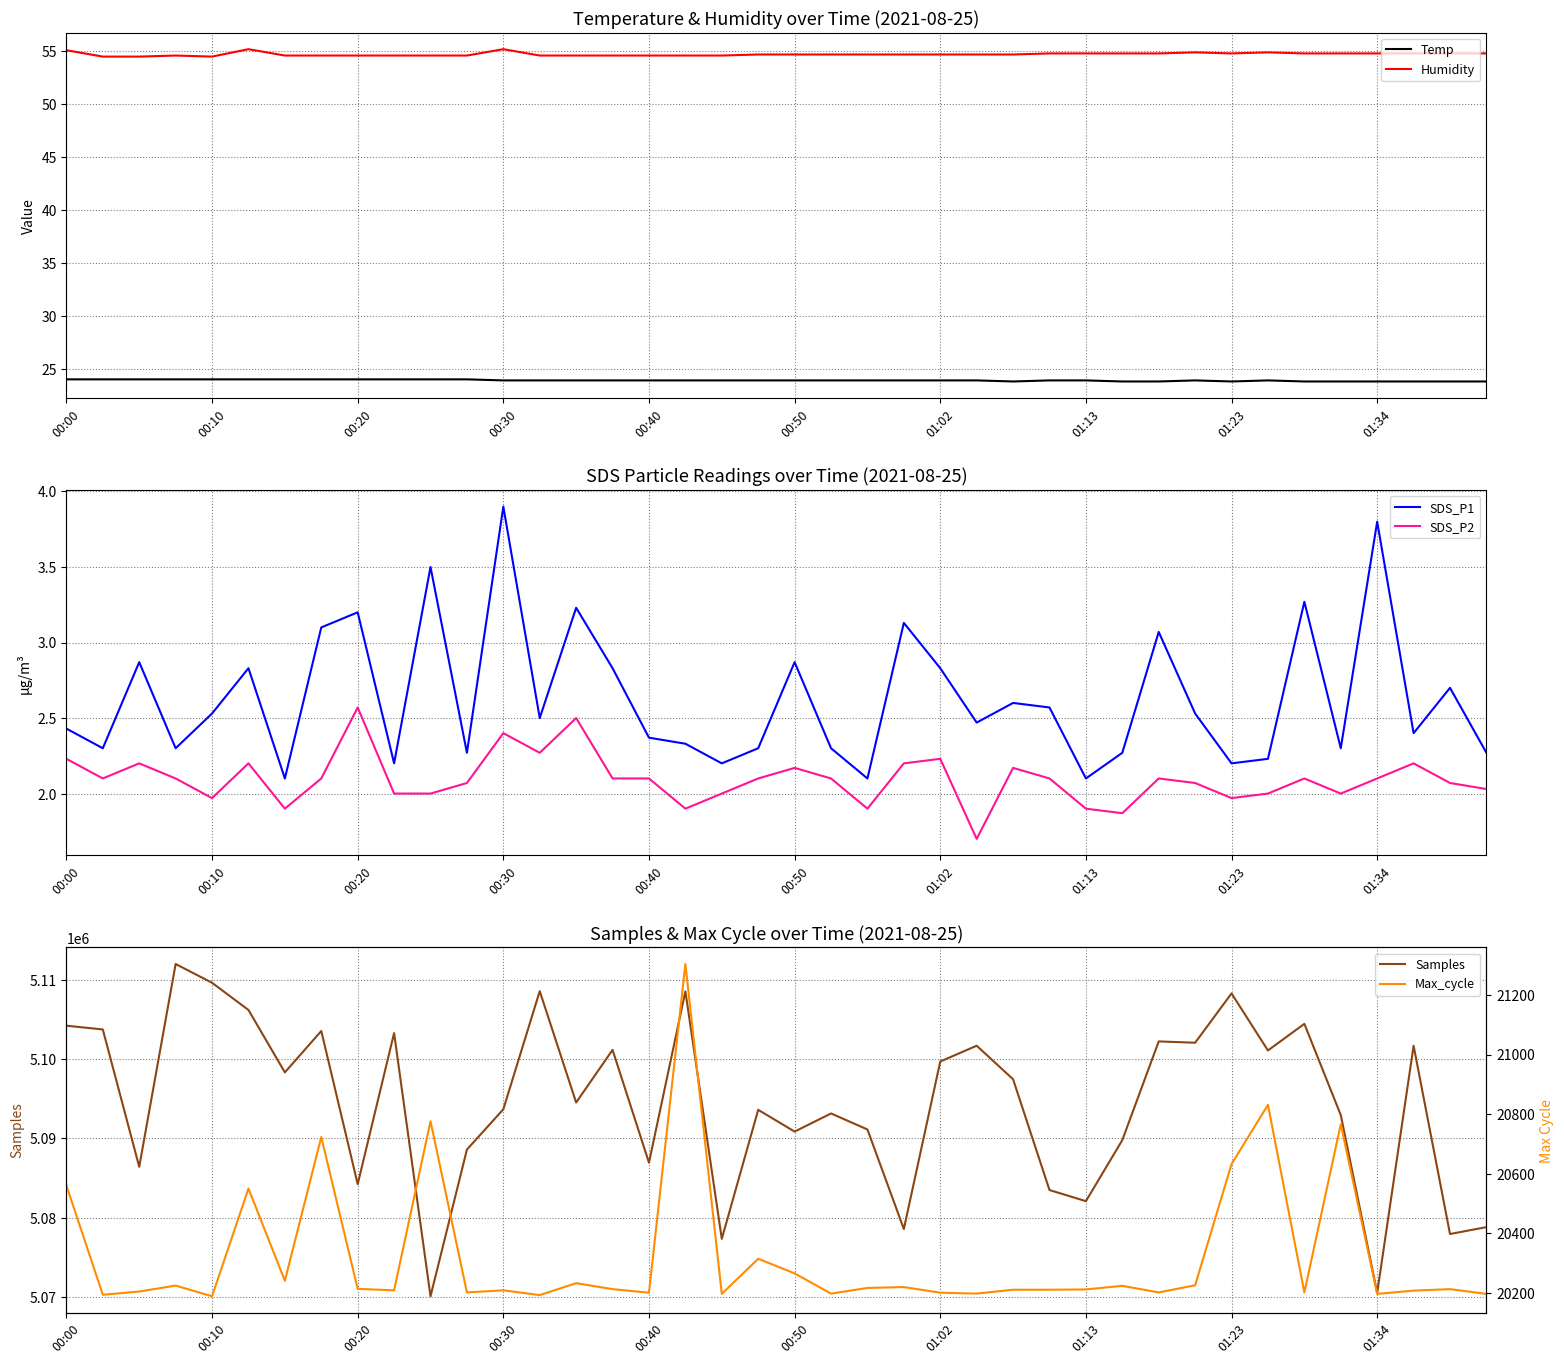

True or false: Temp and Humidity intersect in this chart.

False